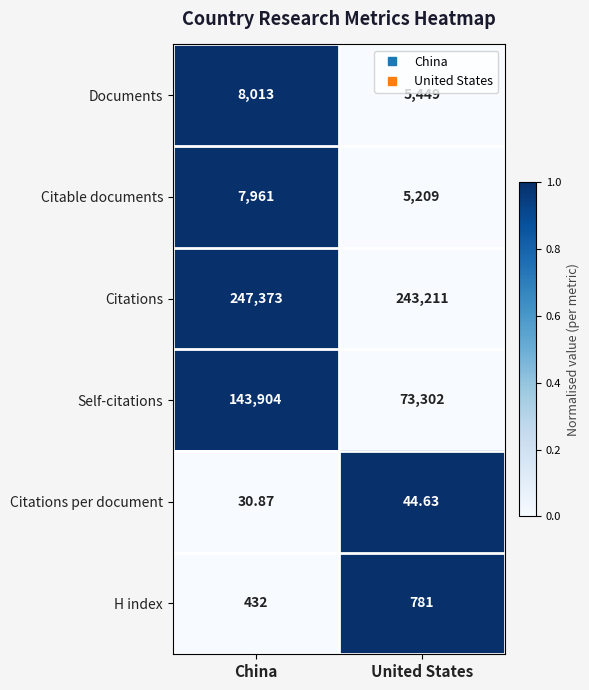

At China, list the series in order from largest to smallest.

Citations, Self-citations, Documents, Citable documents, H index, Citations per document